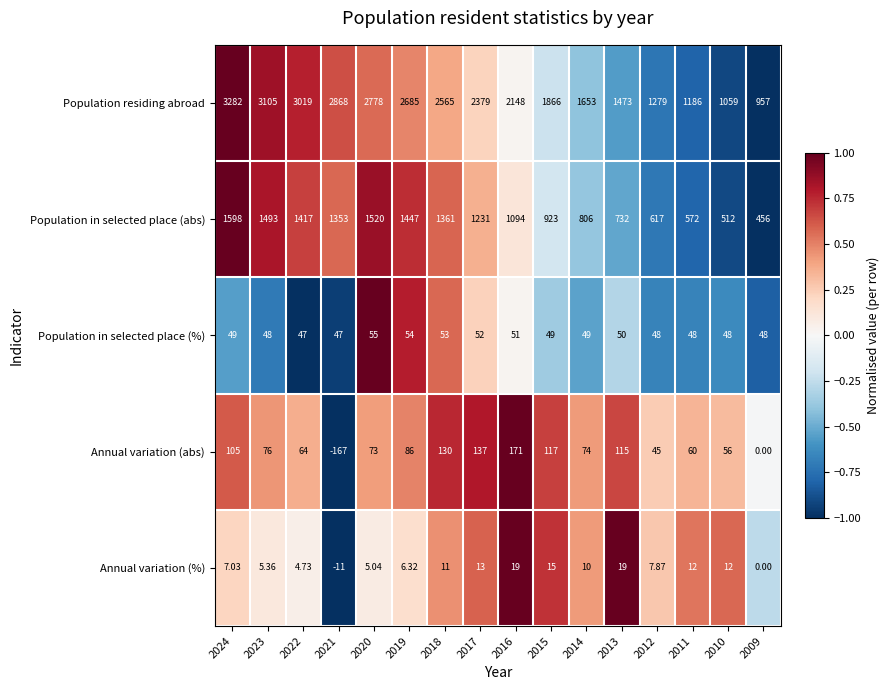

Between 2023 and 2011, which series saw the biggest shift?

Population residing abroad